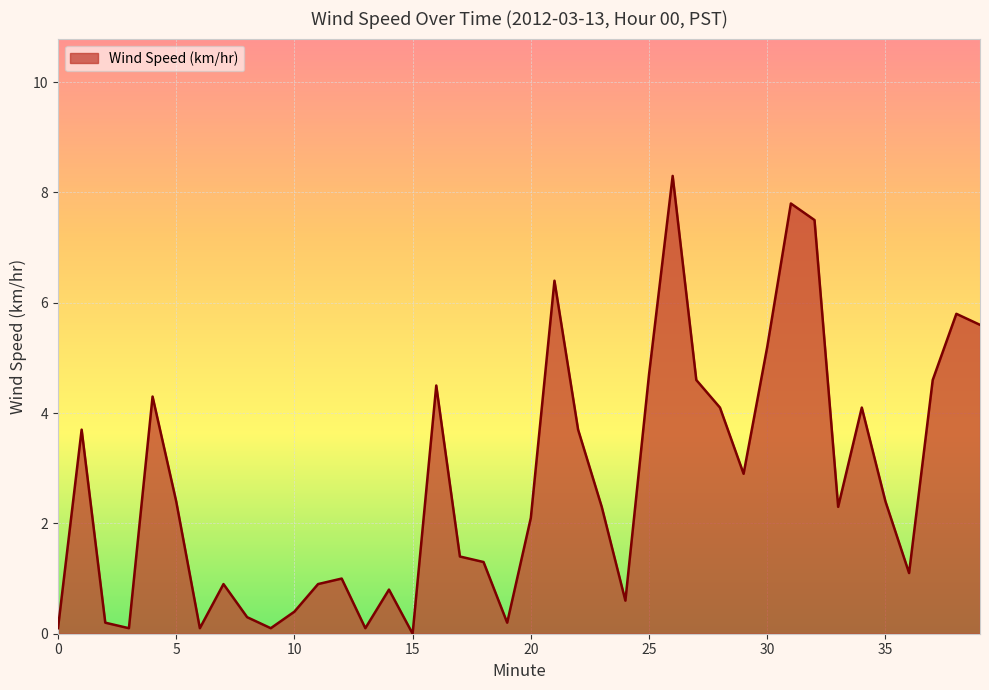

What is the maximum value shown in the chart?

8.3